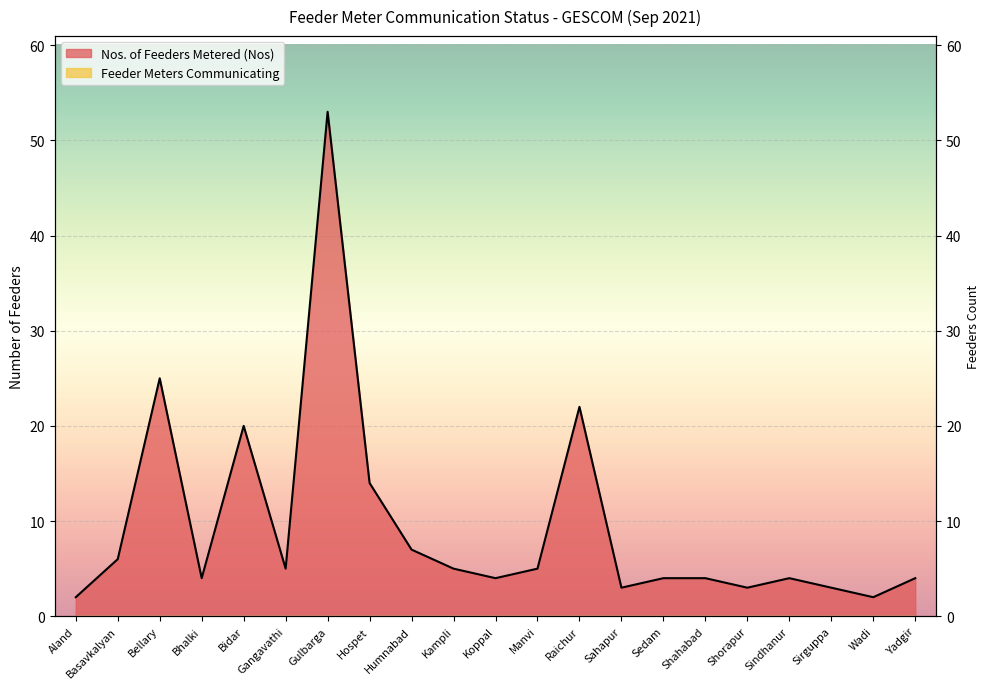

Where is the data nearest to the value 27?

Bellary